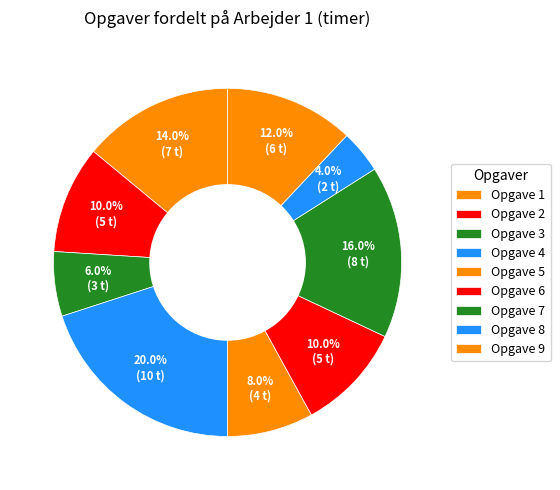

How many segments does this pie chart have?

9